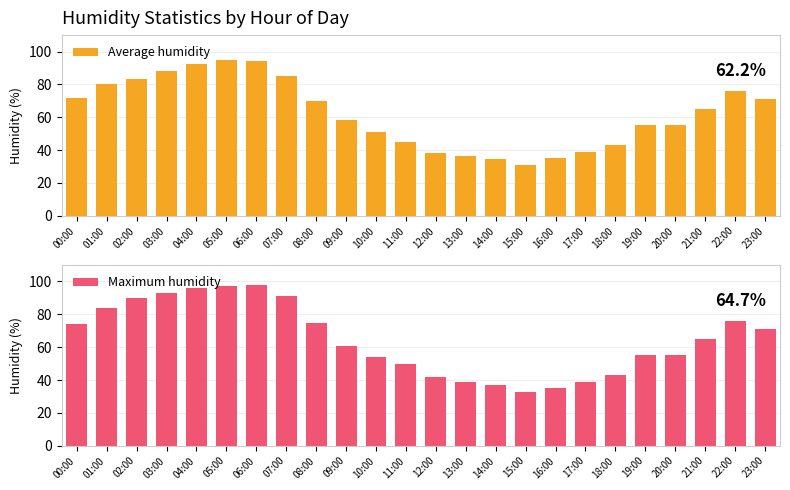

Between 10:00 and 14:00, which series saw the biggest shift?

Maximum humidity